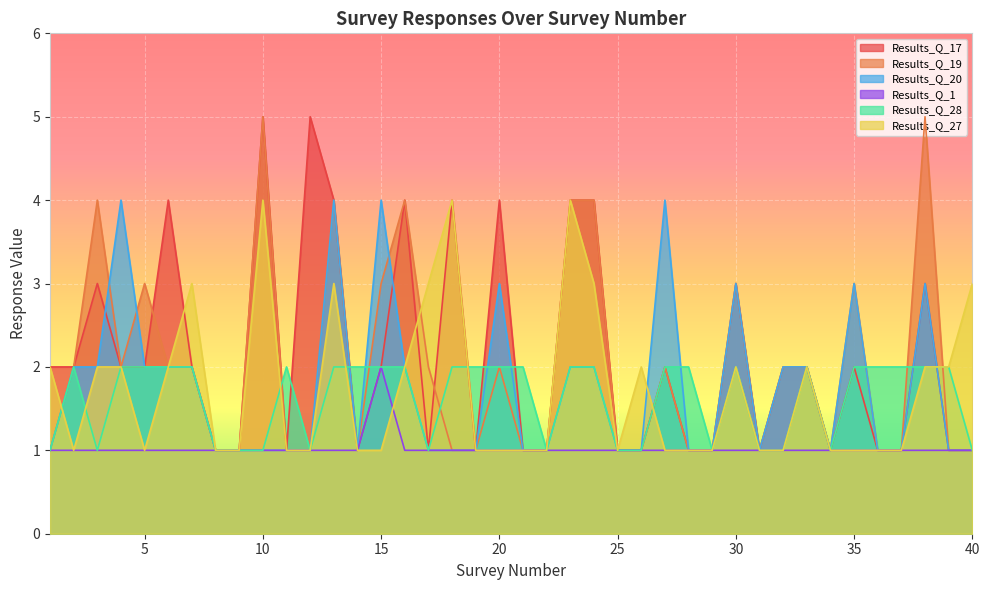

What is the value of the Results_Q_27 point at the 12th from the left?

1